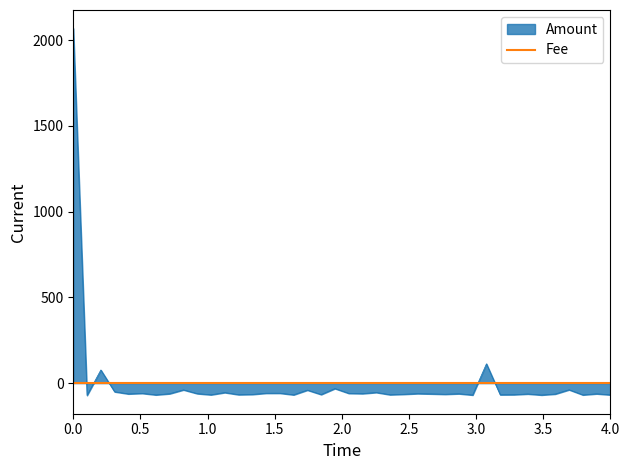

Does the chart have visible grid lines?

No